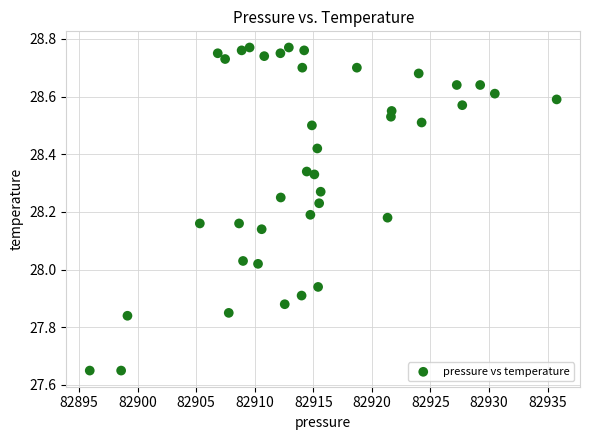

What is the range of Y values (max minus min)?

1.1